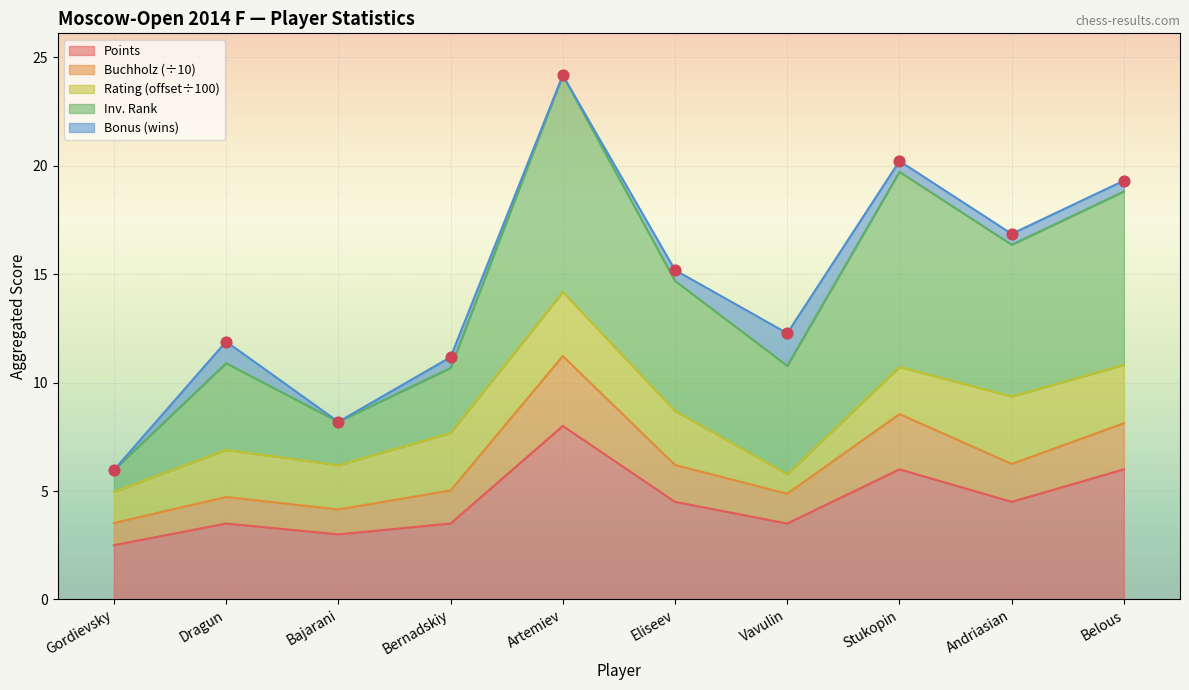

Is the value of Rank at Vavulin greater than the value of Buchholz at Vavulin?

Yes